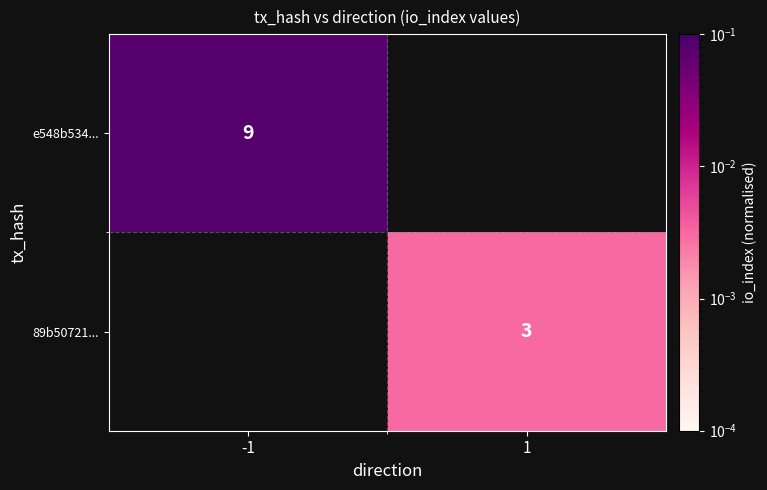

At which label does 89b50721... first exceed 0?

1